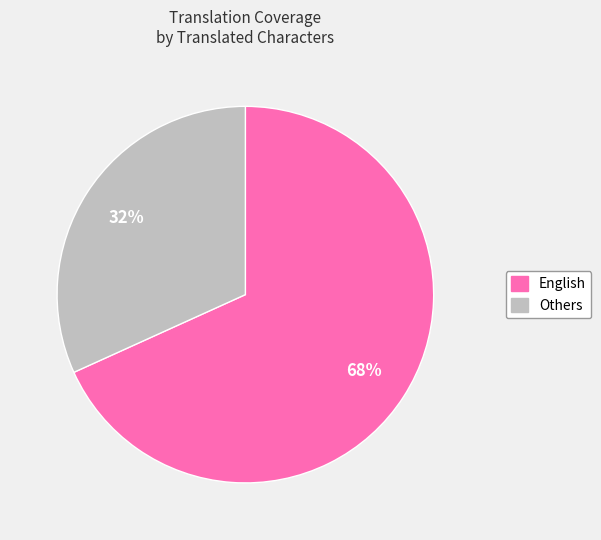

The Others slice represents 25% of the pie. True or false?

False